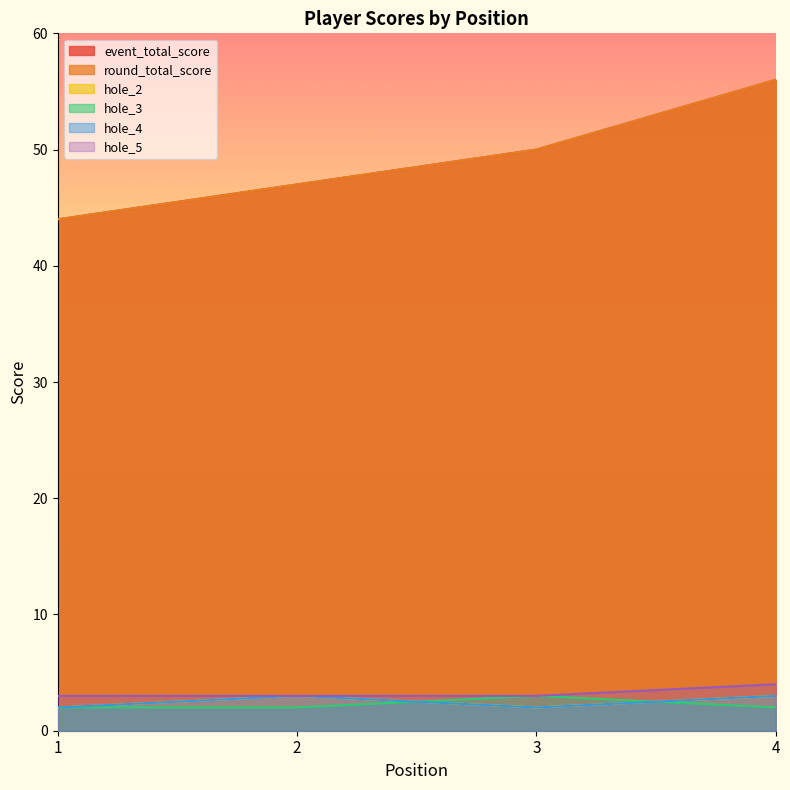

Which category has the highest value across all series?

4